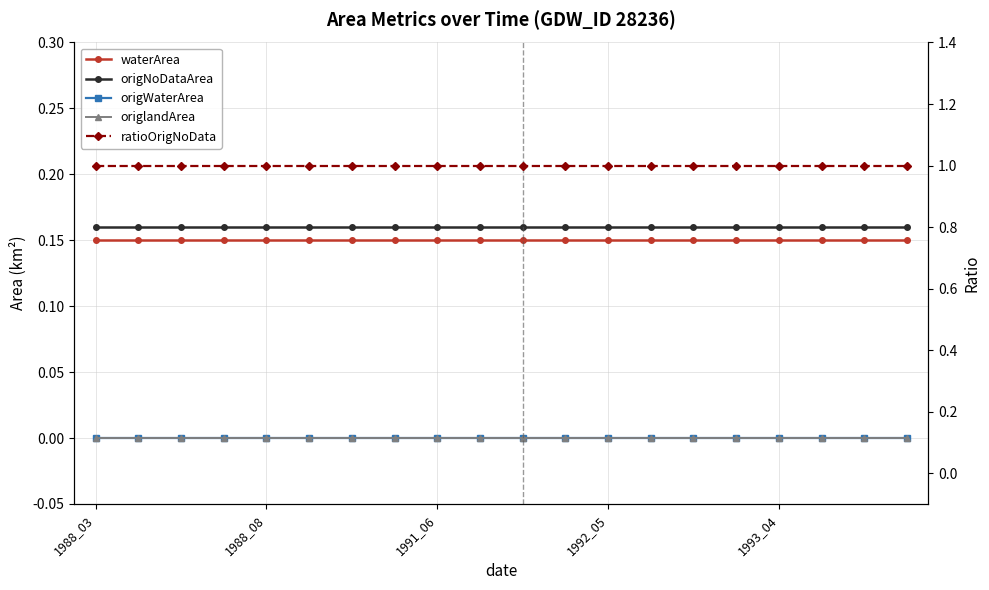

Which series has the largest range (max minus min)?

waterArea